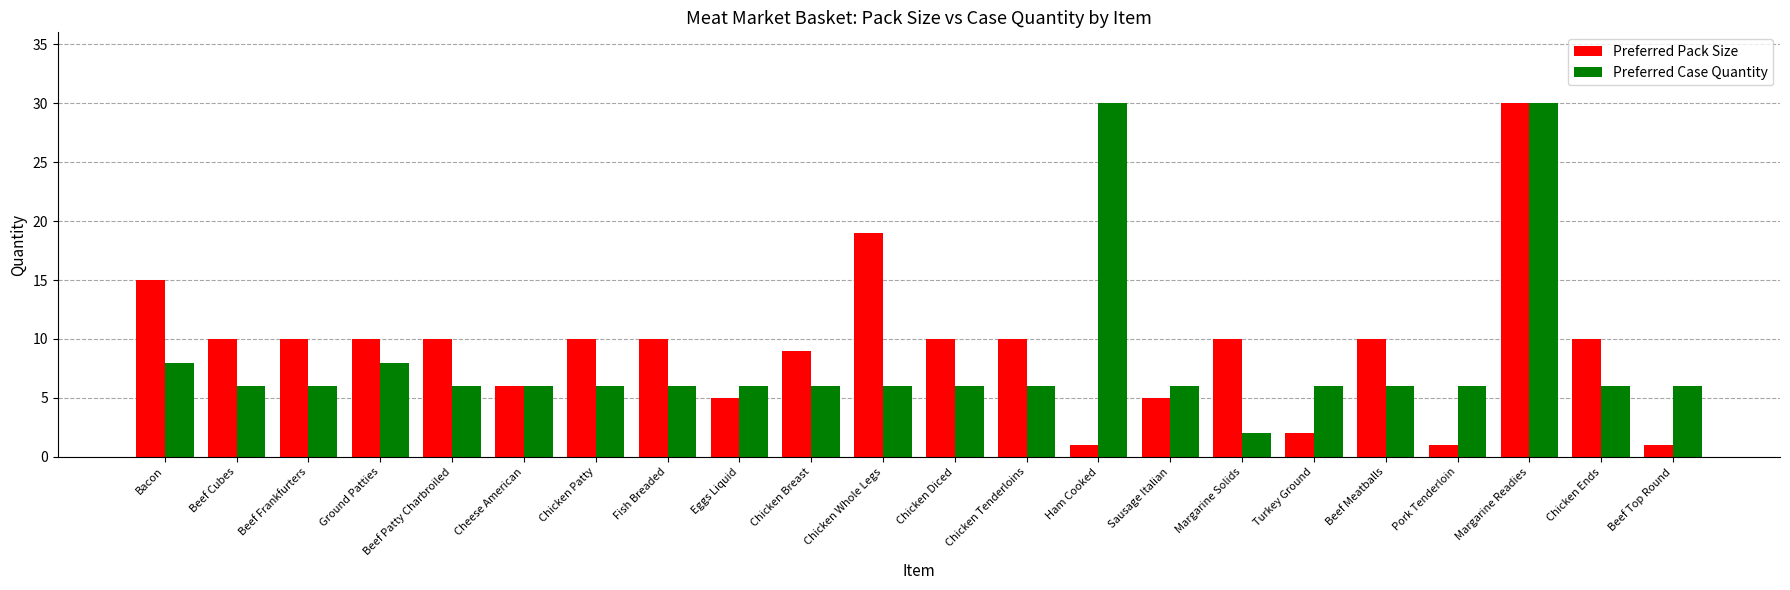

Are the bars horizontal?

No